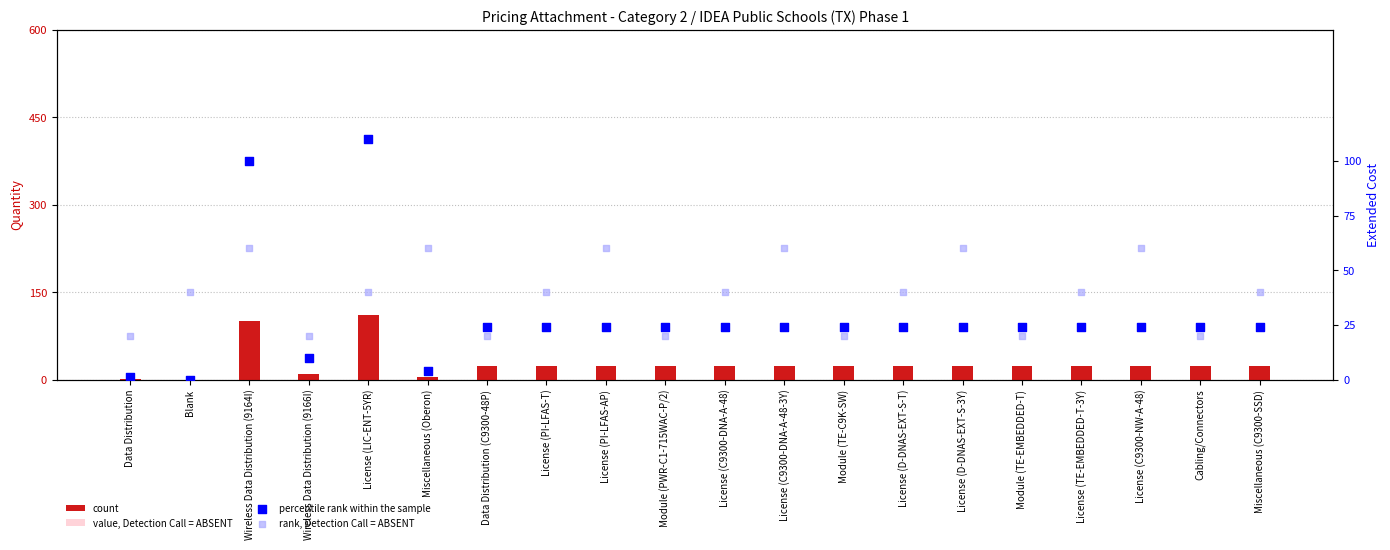

What is the total value across all series at License (TE-EMBEDDED-T-3Y)?

88